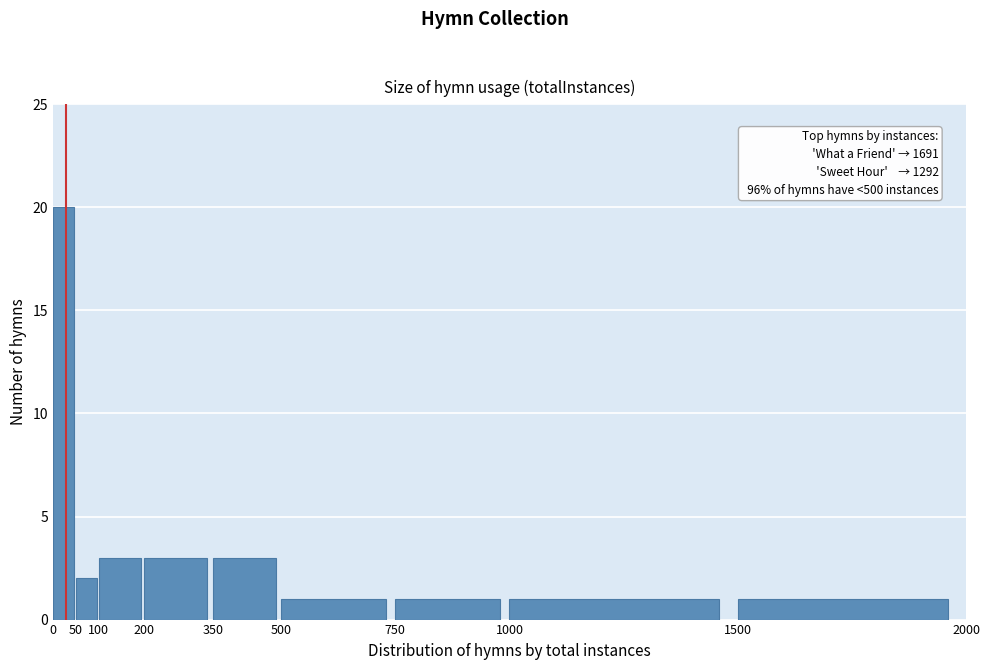

Over which range of the x-axis is the bar tallest?

0 to 50